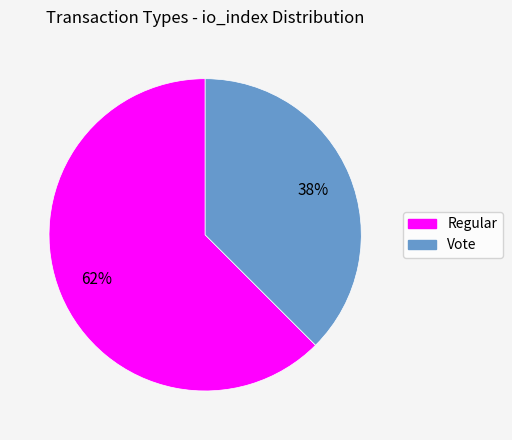

Between Vote and Regular, which is larger?

Regular